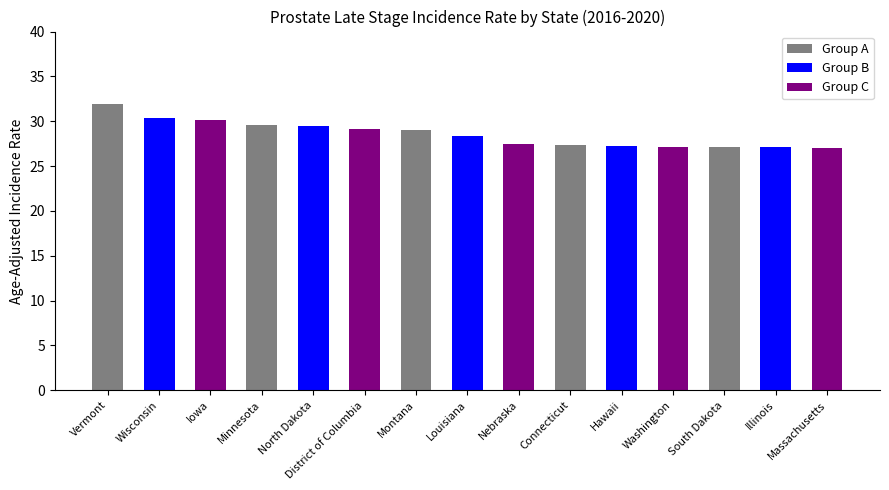

The chart shows a value of 27.3 at Connecticut. True or false?

True